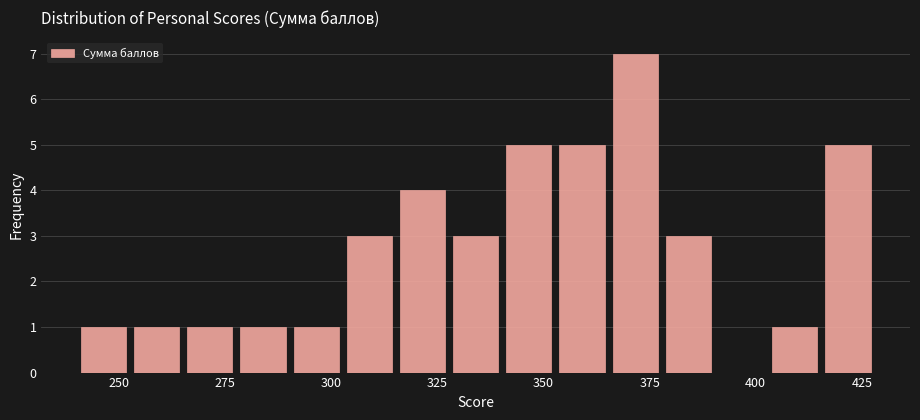

Read against the x-axis, roughly where is the centre of the tallest bar?

370